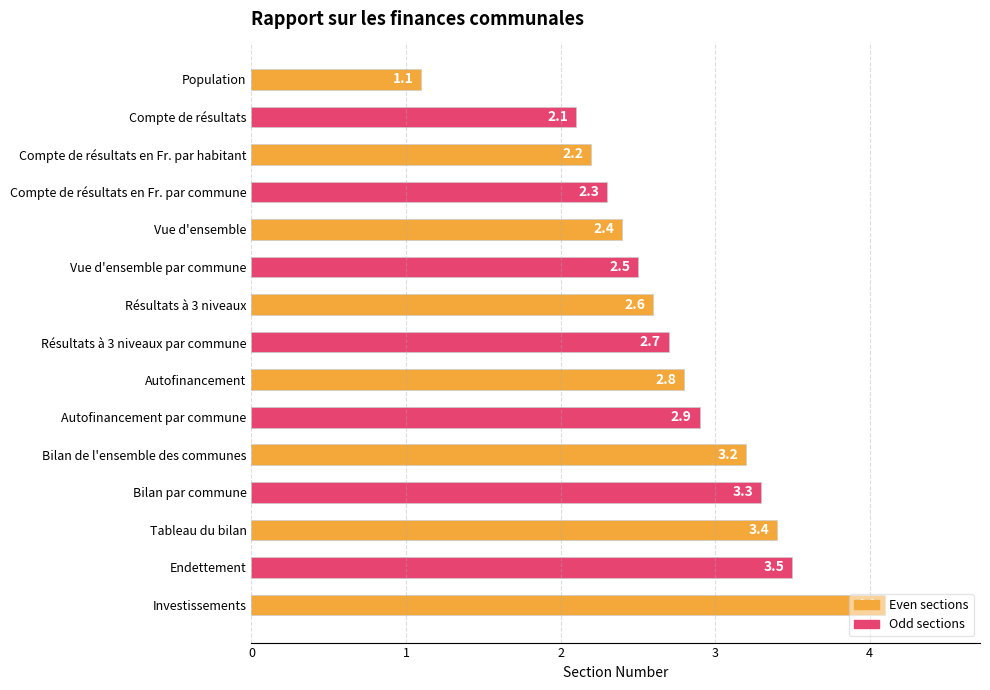

Count the number of values greater than 2.

14